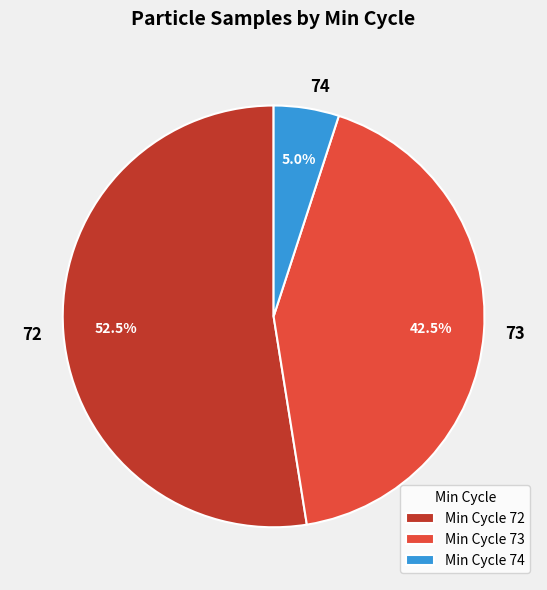

Does 72 account for over 50% of the chart?

Yes